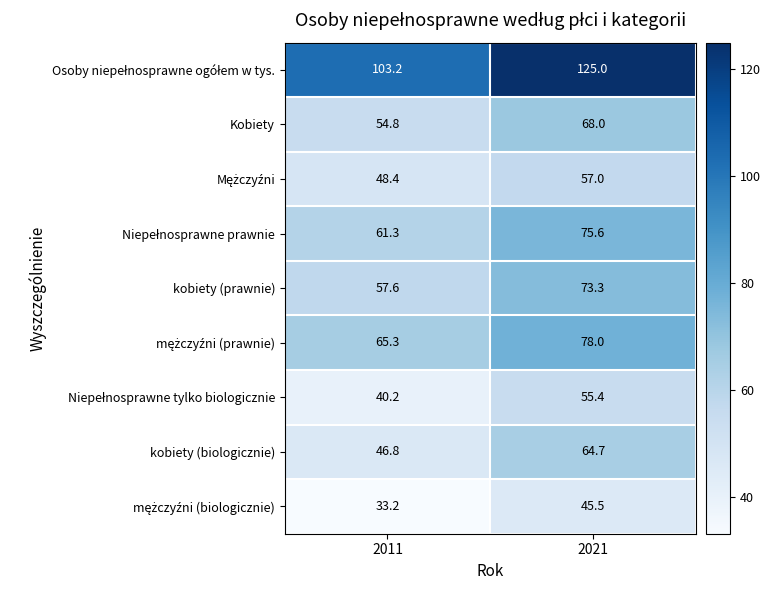

Which category has the lowest value across all series?

2011